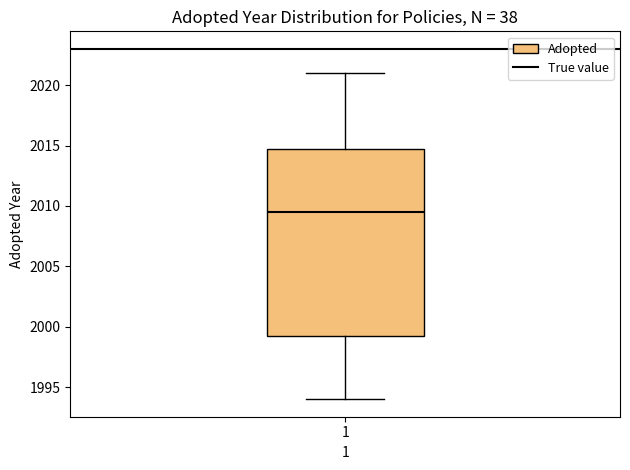

Read this box plot against the y-axis: the position of the median line, the range covered by the box, and the ends of both whiskers. The values are not printed on the chart, so give them approximately, as read against the axis.

median 2009.5, box 1999.5 to 2015.0, whiskers 1994.0 to 2021.0